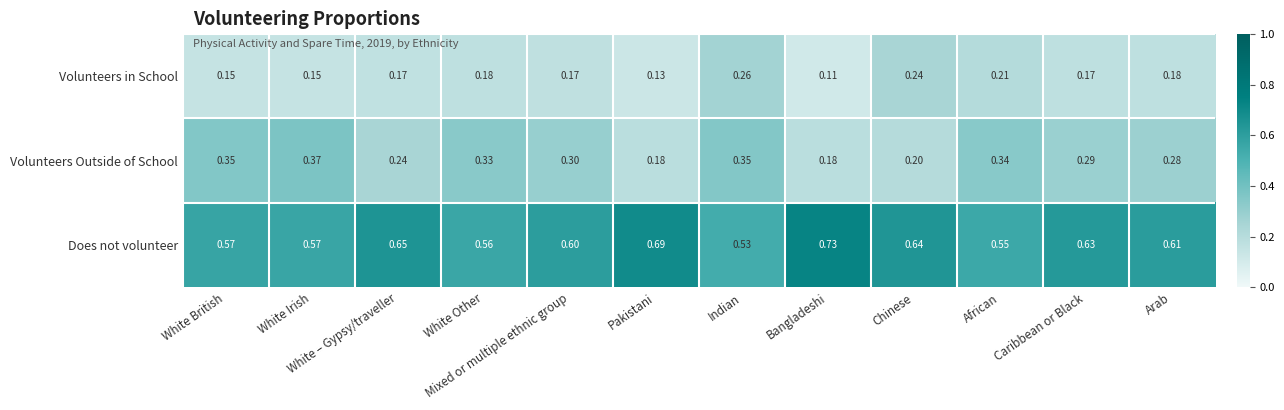

Which category has the lowest value across all series?

Bangladeshi